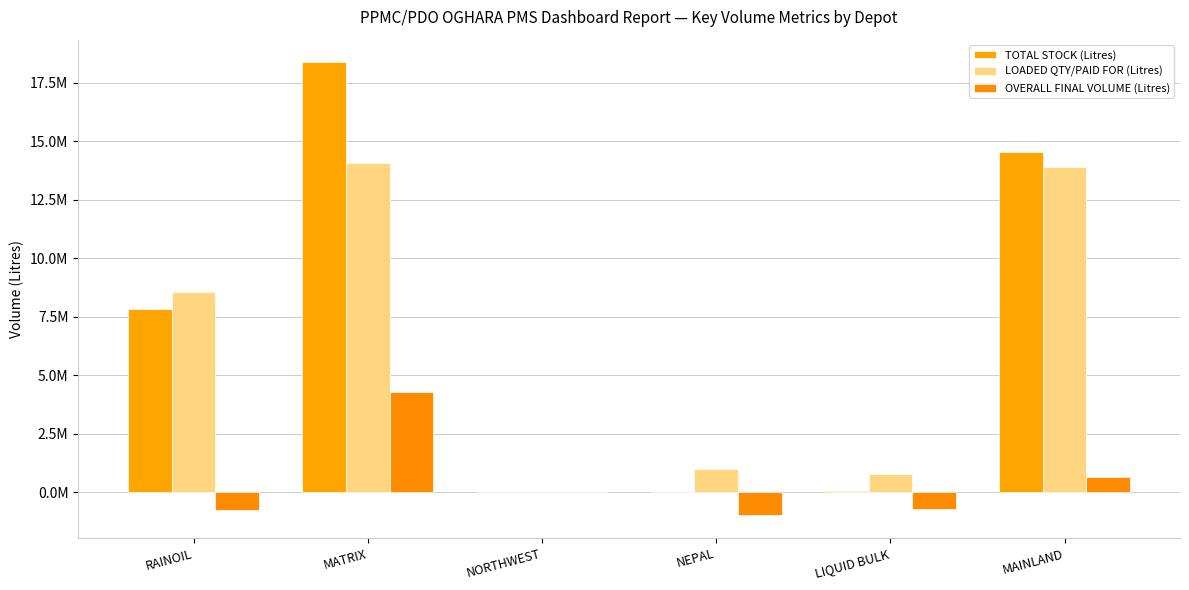

What is the maximum value shown in the chart?

18379535